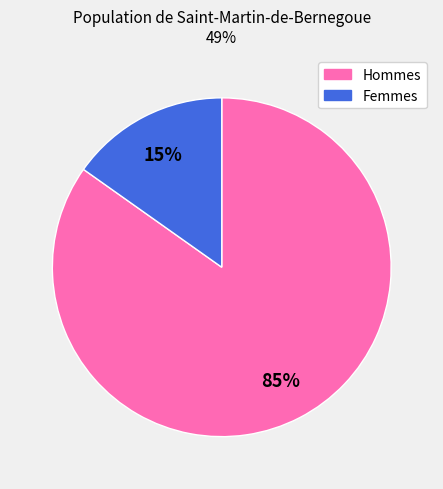

Does any single category account for the majority?

Yes